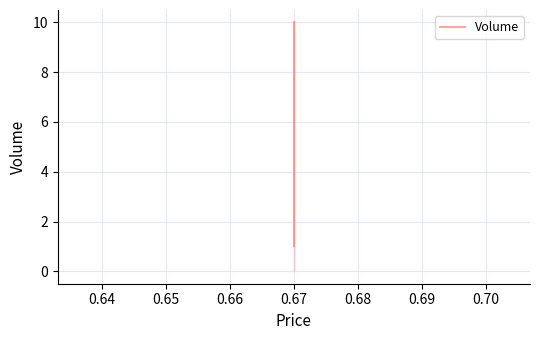

What is the greatest value displayed?

10